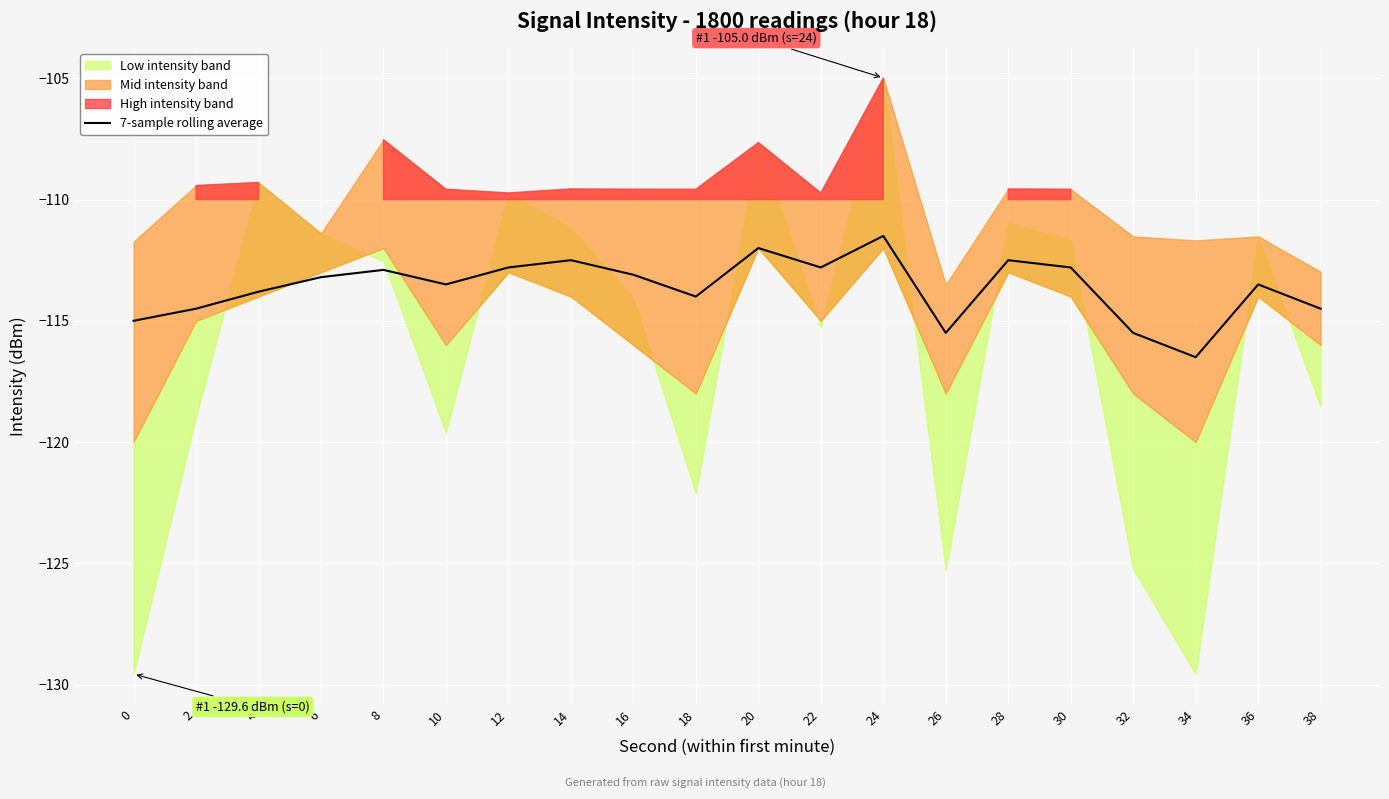

Count the number of categories in the chart.

20